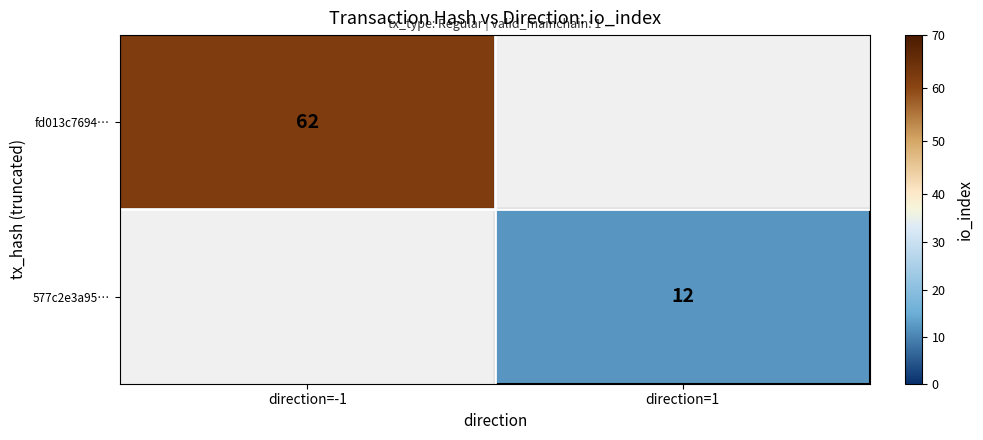

What is the minimum value shown in the chart?

12.0